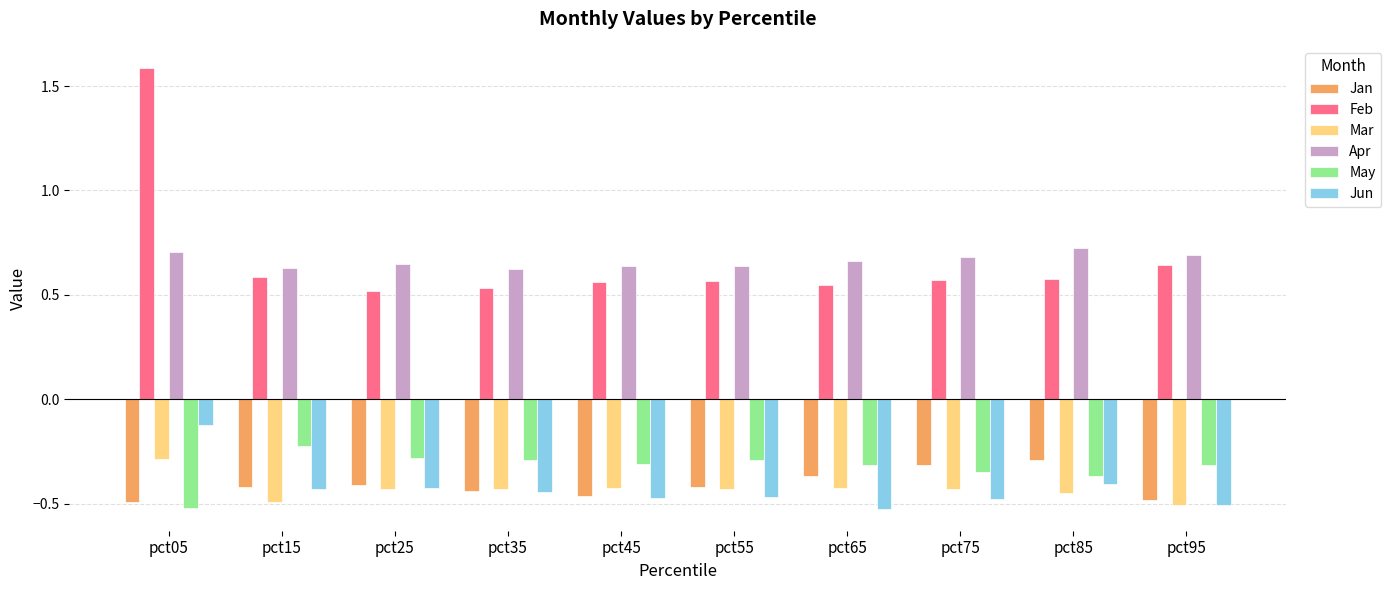

What is the difference between the highest and lowest values at pct25?

1.1